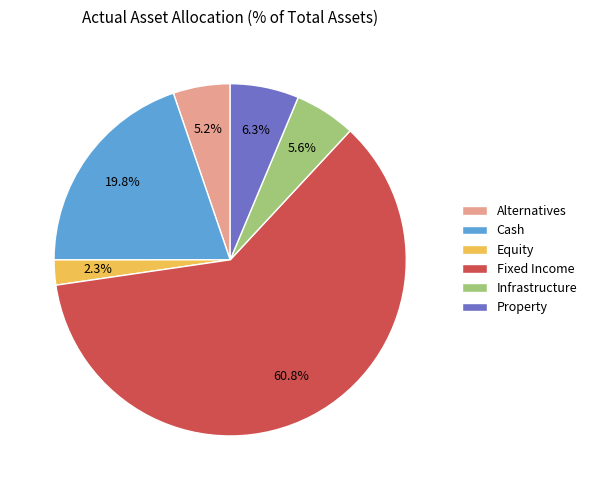

The Fixed Income slice represents 61% of the pie. True or false?

True